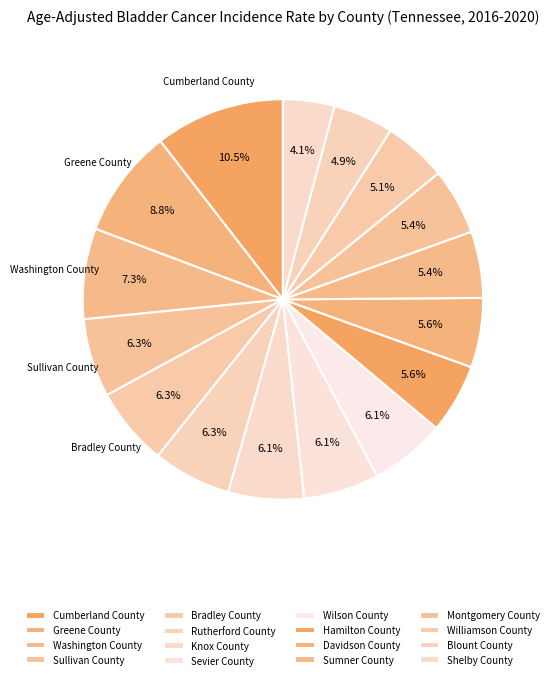

Which category has the biggest portion of the pie?

Cumberland County